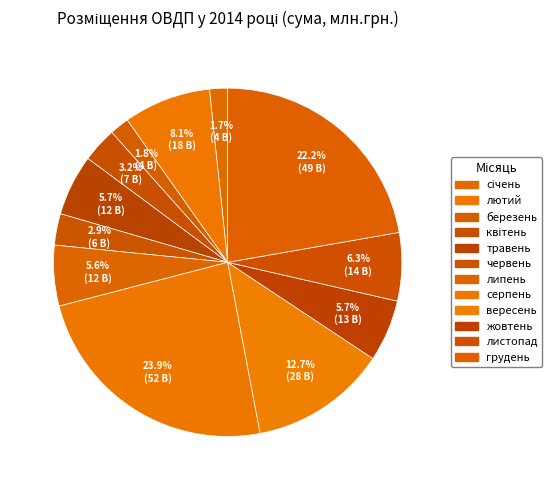

True or false: вересень accounts for 4% of the total.

False